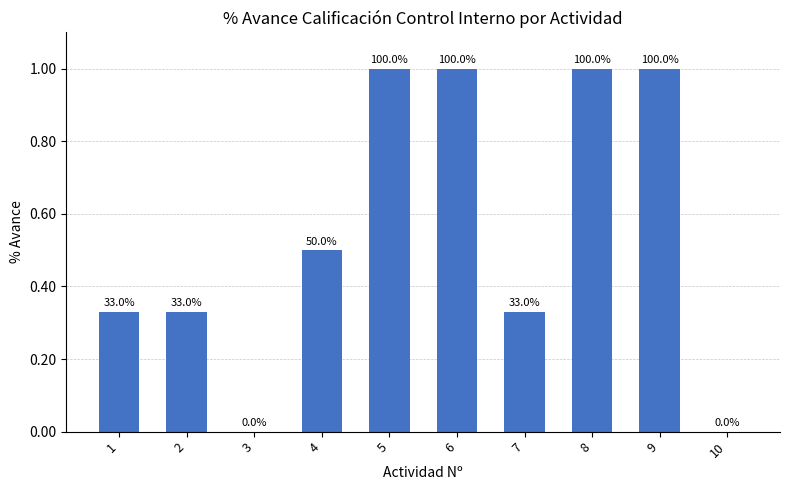

Which category has the lowest value across all series?

3